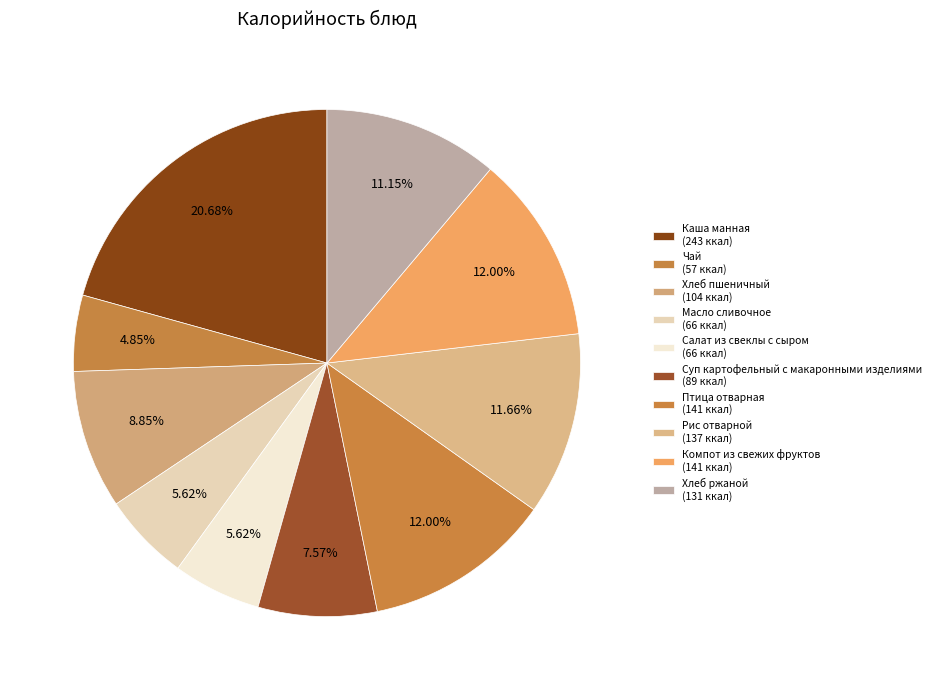

What is the total percentage of Хлеб ржаной and Масло сливочное?

16.8%